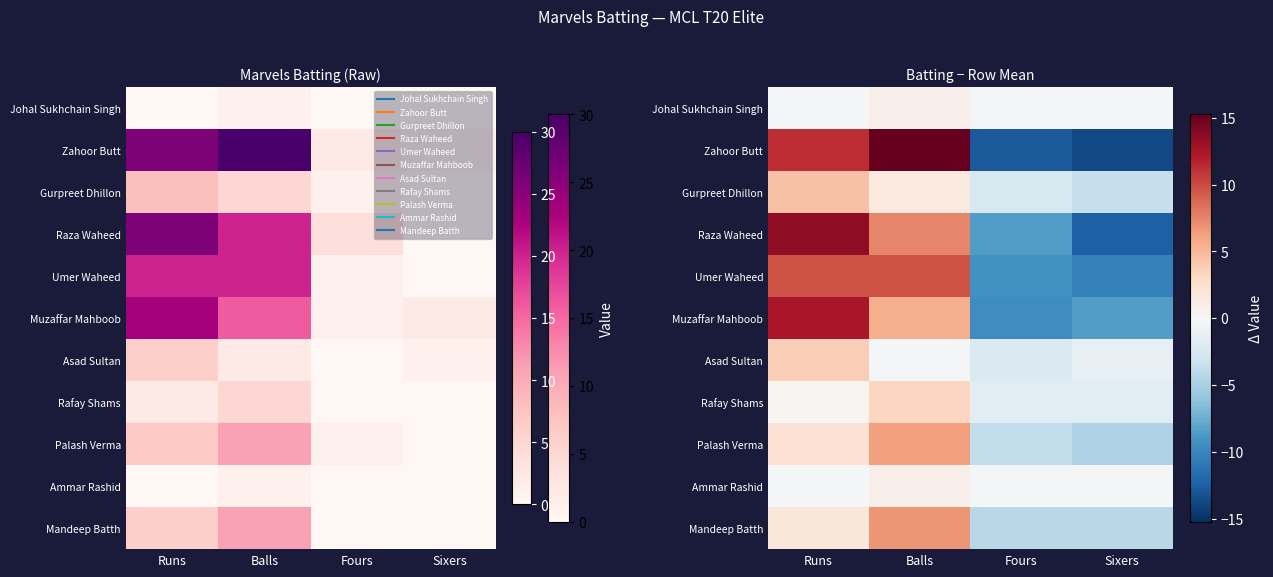

Is the value of Palash Verma at Balls greater than the value of Zahoor Butt at Runs?

No